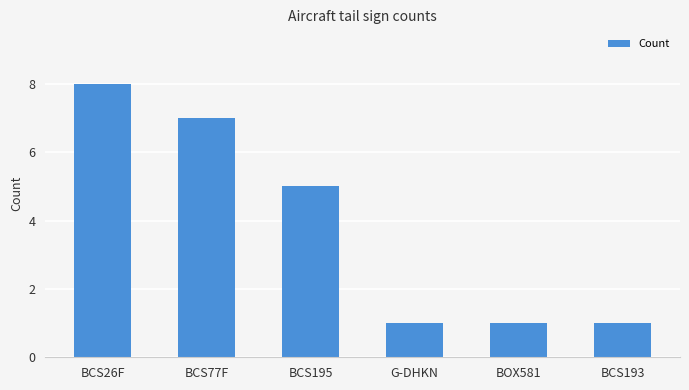

Is it true that the value at BCS193 is 2?

False